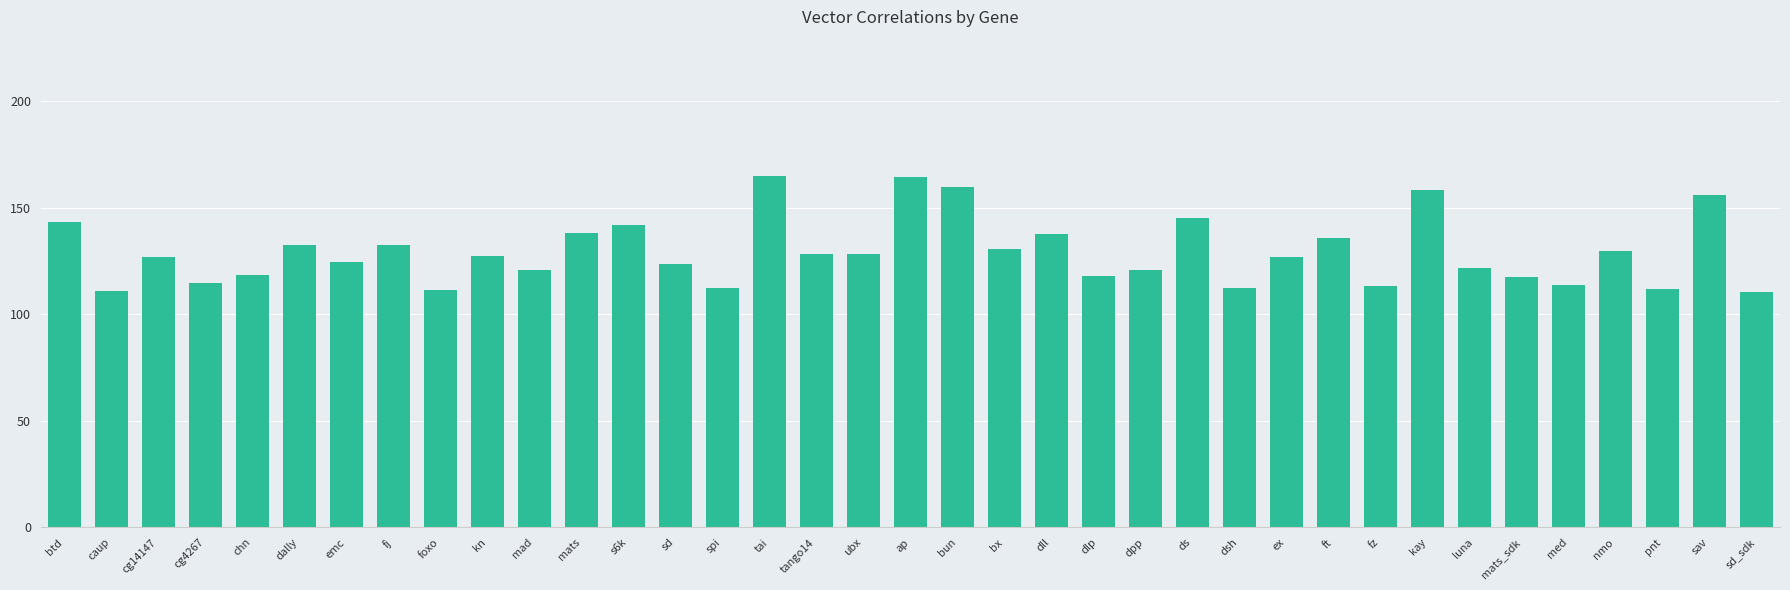

Is it true that the value at nmo is 129.6?

True